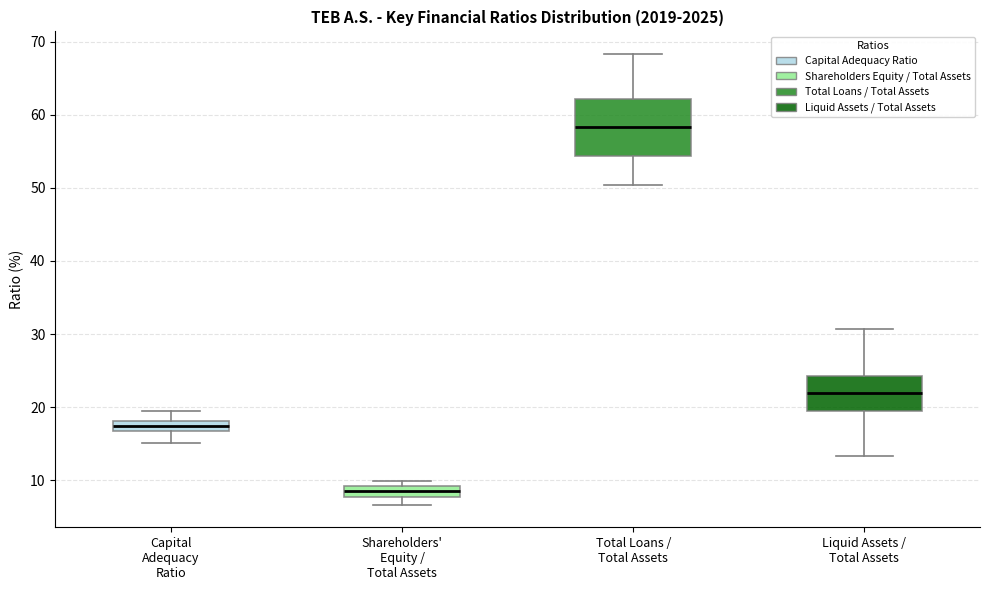

Where is the upper edge of the box for Total Loans / Total Assets on the y-axis? The values are not printed on the chart, so give them approximately, as read against the axis.

62